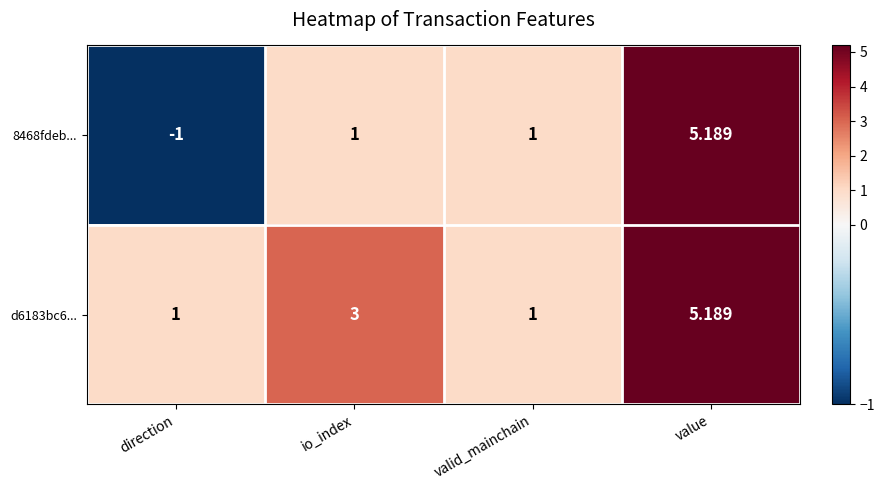

Count the number of categories in the chart.

4